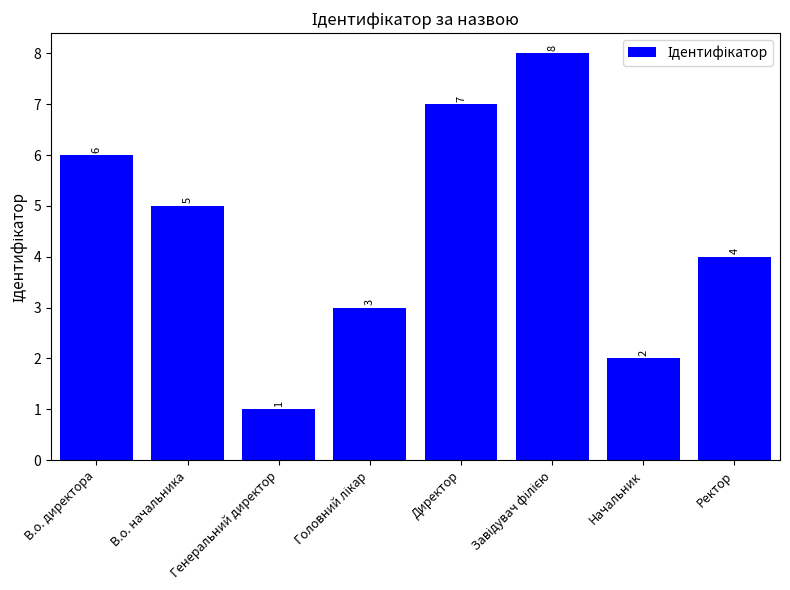

True or false: the data shows 7 at В.о. начальника.

False